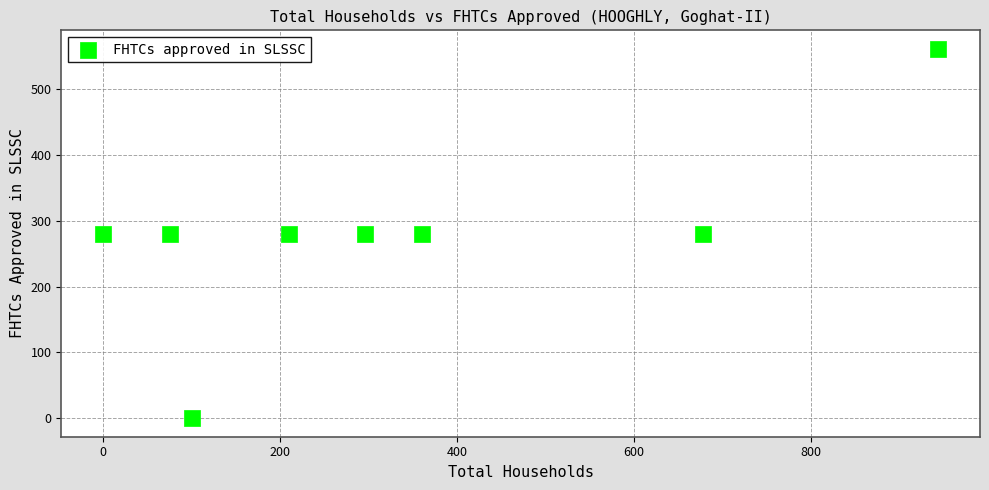

What is the range of X values (max minus min)?

944